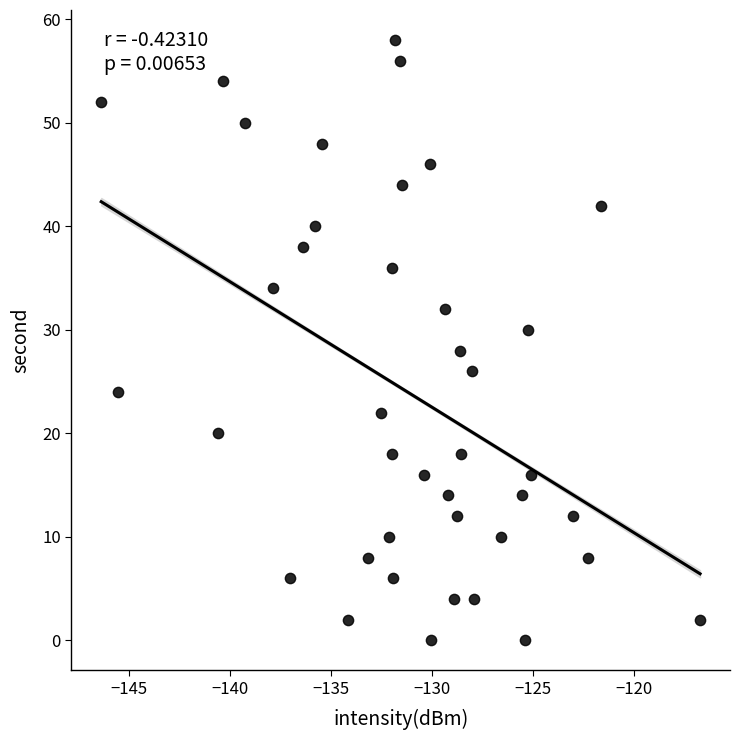

What is the range of Y values (max minus min)?

58